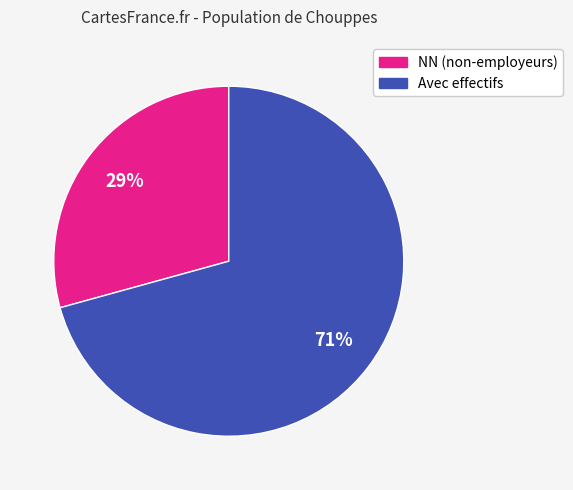

Which category has the biggest portion of the pie?

Avec effectifs